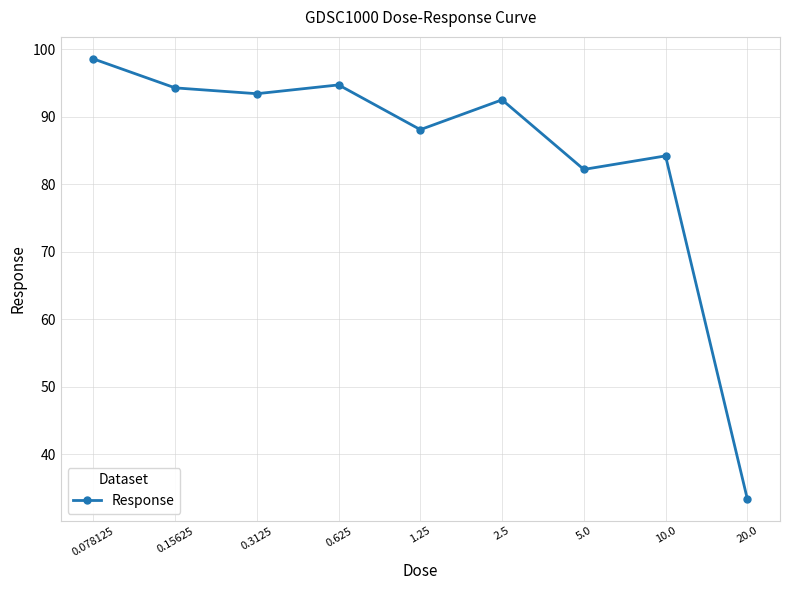

Is this an area chart (filled region under the line)?

No